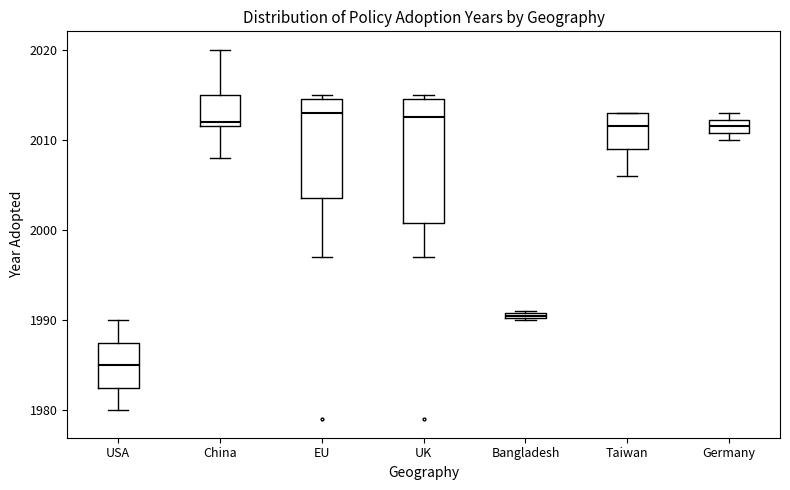

Comparing the boxes themselves (not the whiskers), which one is the tallest?

UK